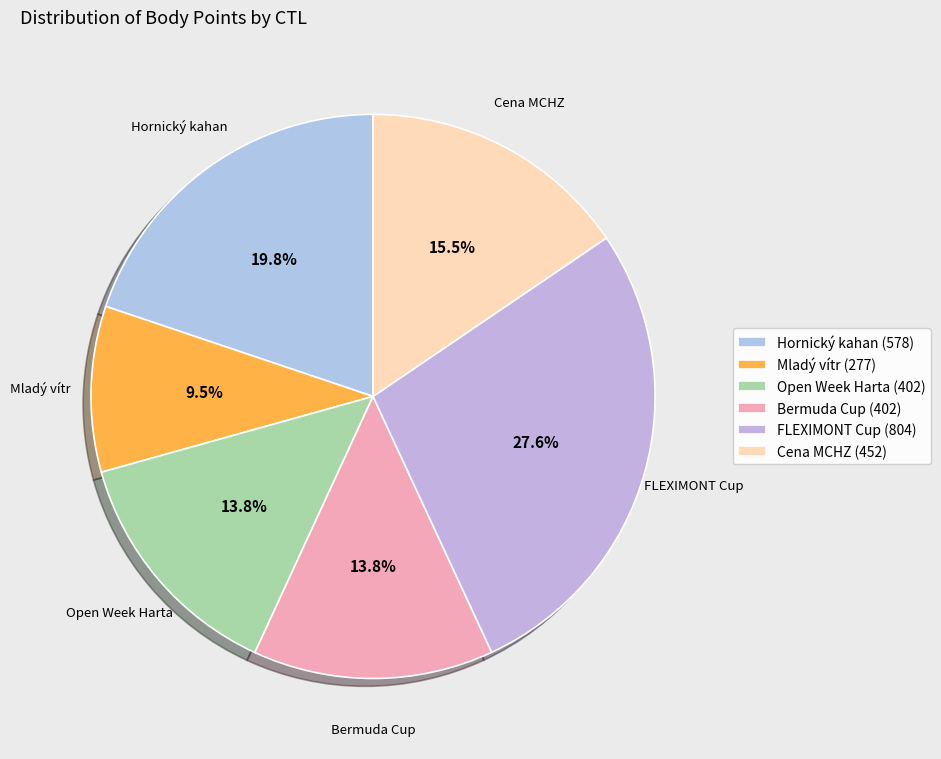

How many slices are in this pie chart?

6